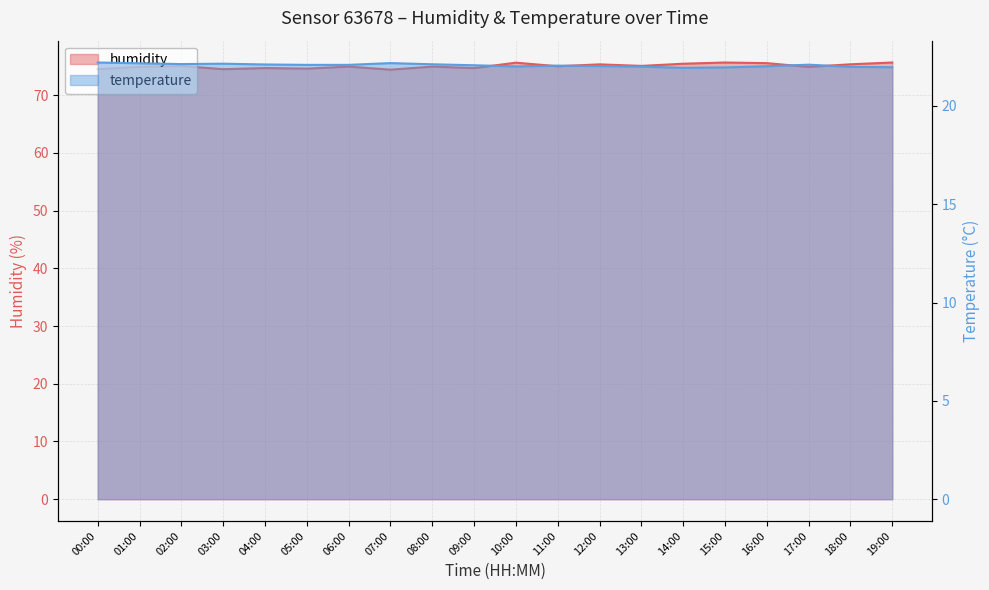

What is the highest value of the temperature series?

22.2